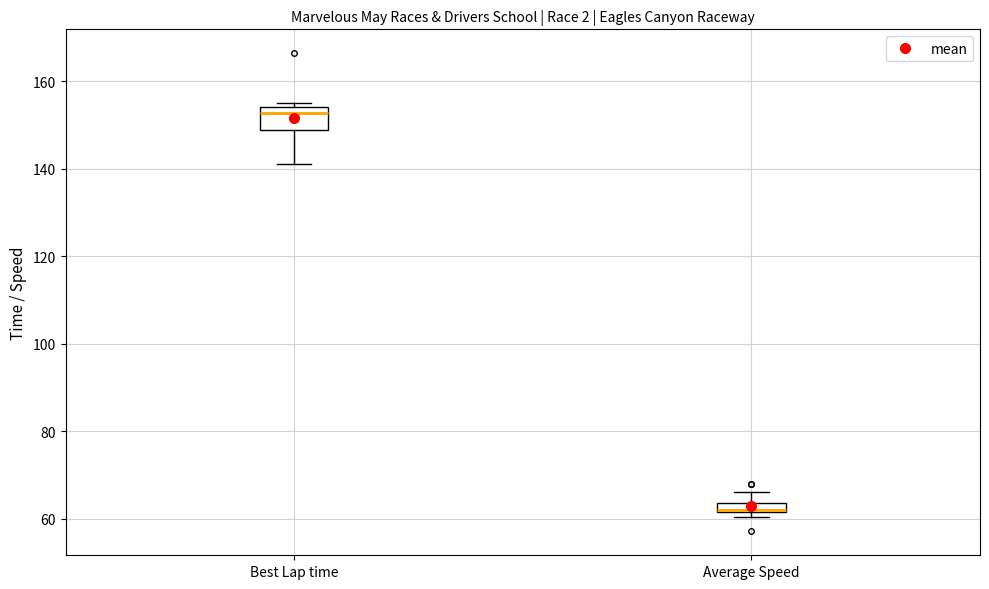

Comparing the boxes themselves (not the whiskers), which one is the tallest?

Best Lap time